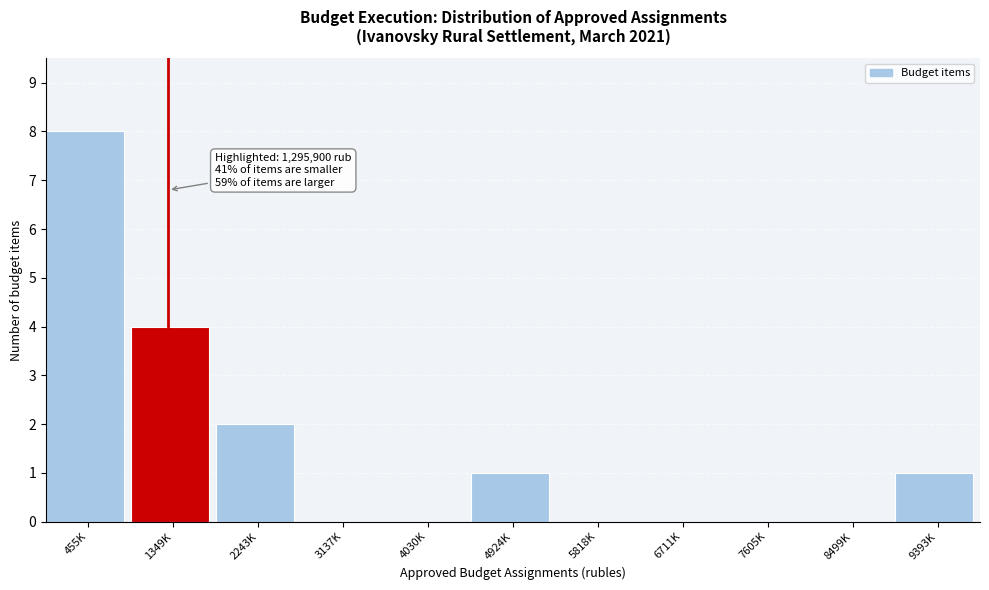

Reading left to right, what are all the values shown in this chart?

455K=8	1349K=4	2243K=2	3137K=0	4030K=0	4924K=1	5818K=0	6711K=0	7605K=0	8499K=0	9393K=1